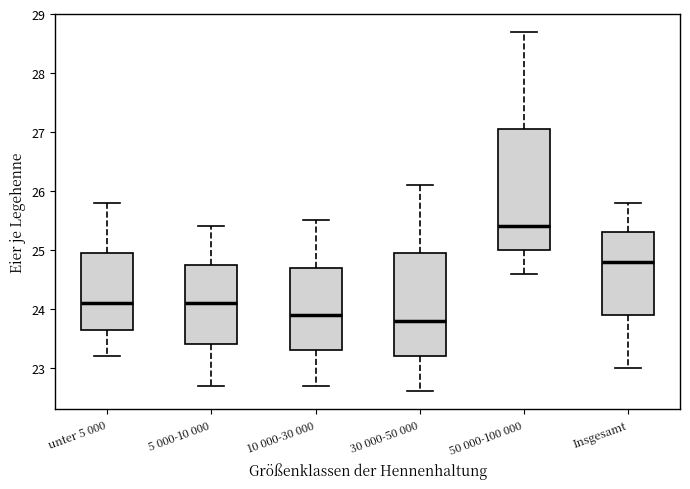

Which box is the tallest, from its lower edge to its upper edge?

50 000-100 000